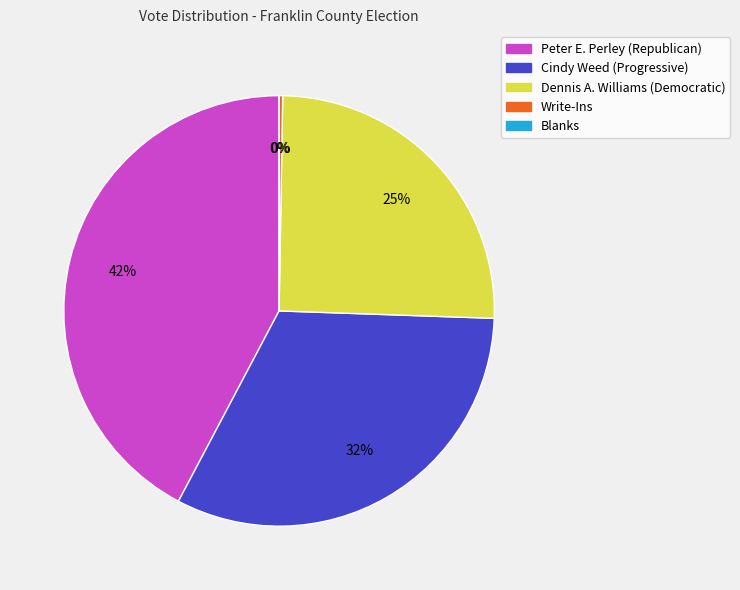

Between Blanks and Dennis A. Williams (Democratic), which is larger?

Dennis A. Williams (Democratic)